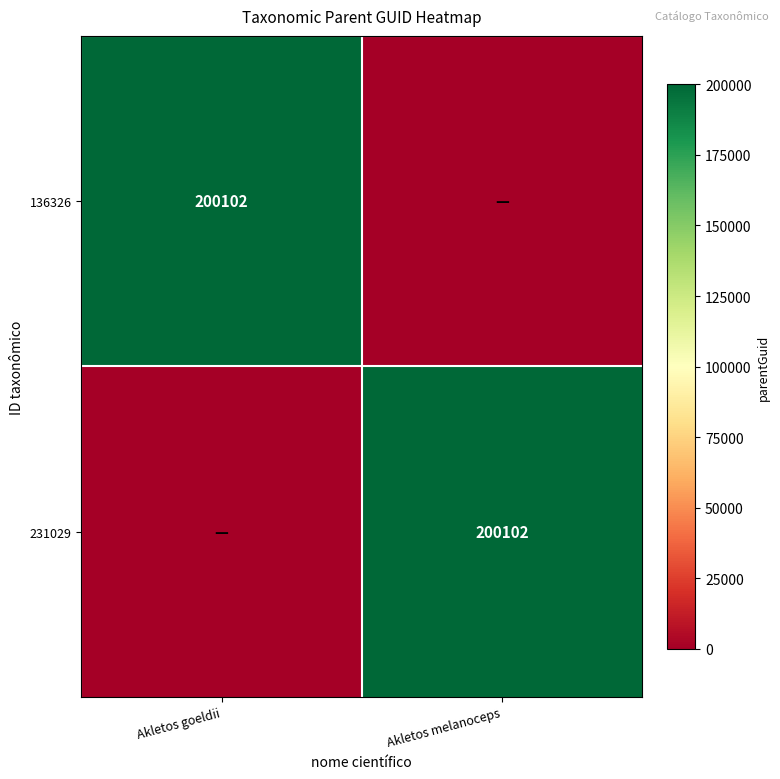

How many categories are shown in the chart?

2